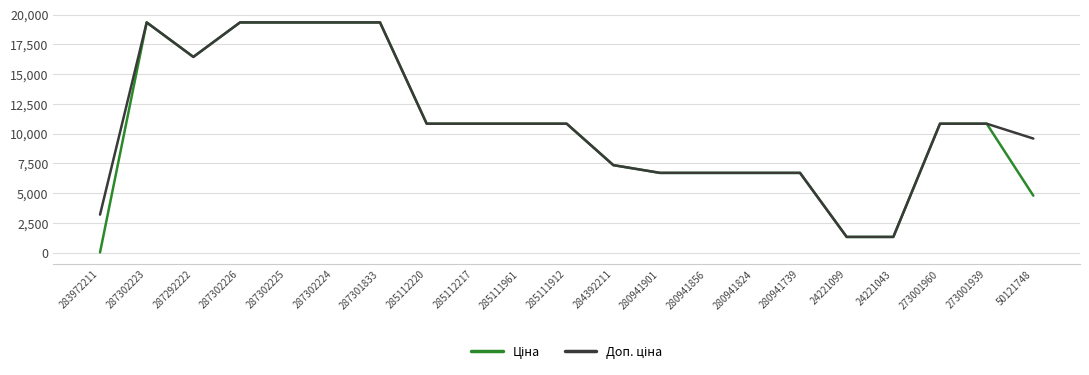

Which label corresponds to the smallest value in the chart?

283972211